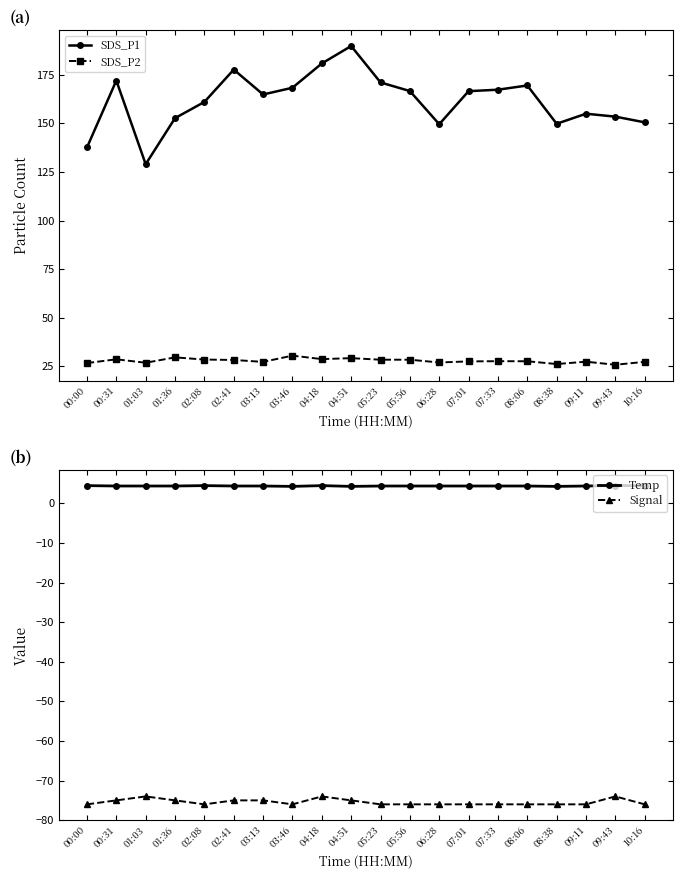

Which series has the widest spread of values?

SDS_P1